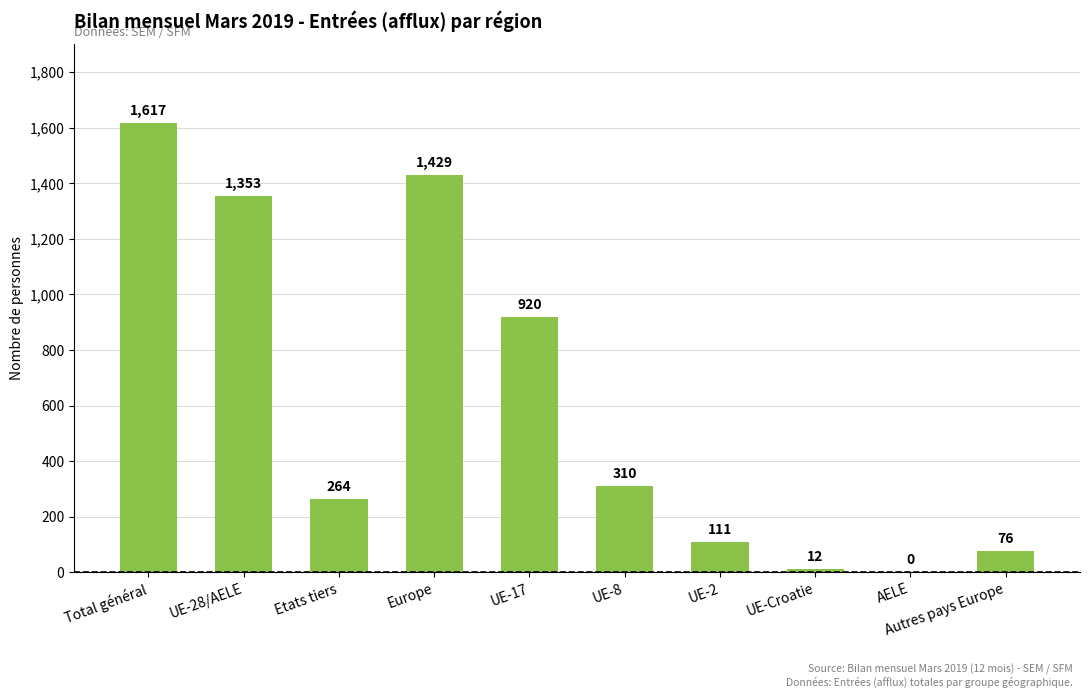

What is the change in value from UE-8 to Autres pays Europe?

-234